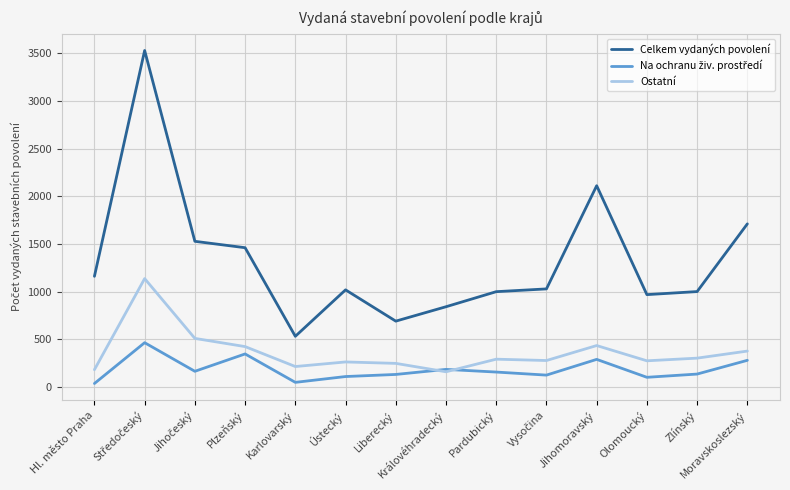

Which category has the lowest value in the Celkem vydaných povolení series?

Karlovarský